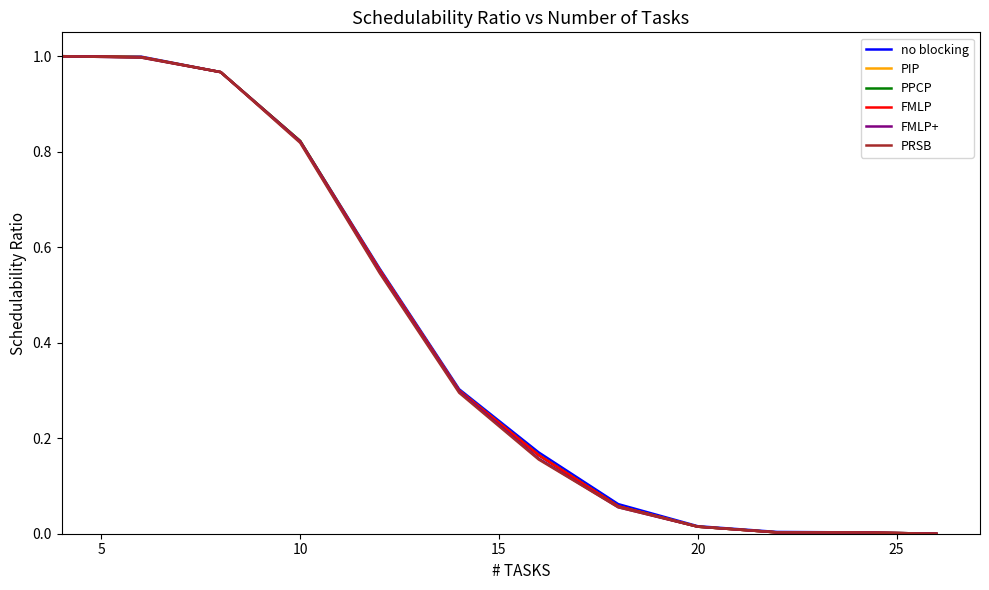

Does the chart have visible grid lines?

No